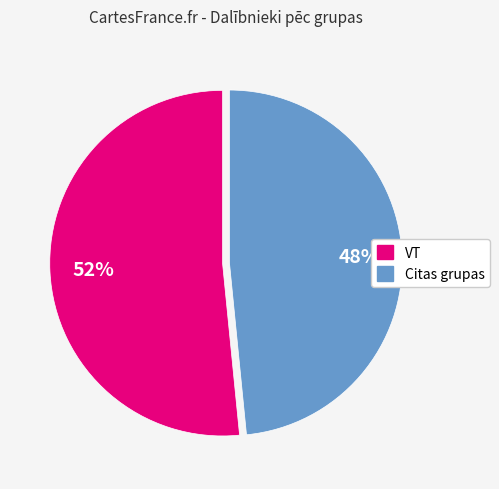

Does any single category account for the majority?

Yes